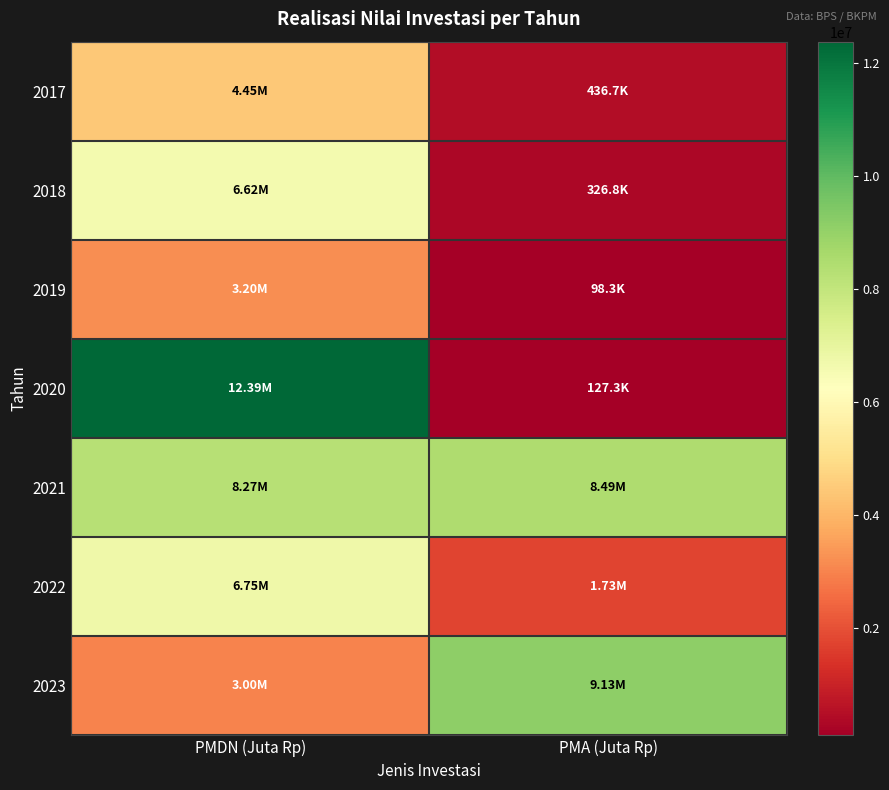

What is the difference between the highest and lowest values at PMDN (Juta Rp)?

9389136.2